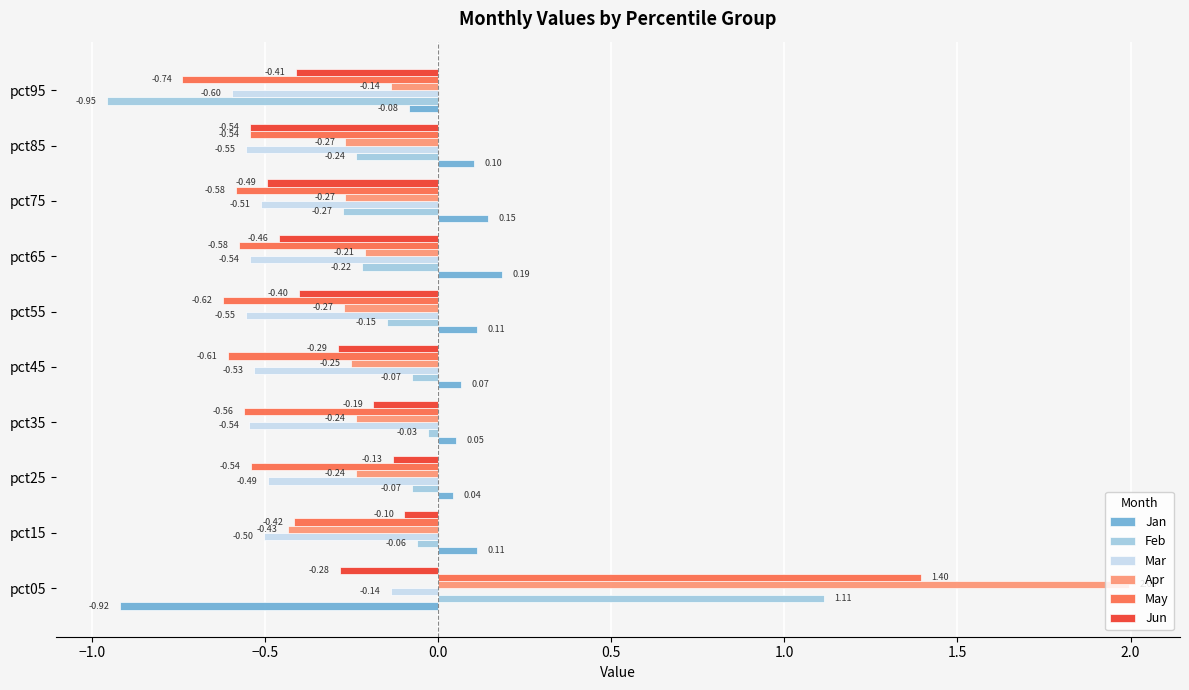

List the series in order of their peak value, lowest first.

Mar, Jun, Jan, Feb, May, Apr